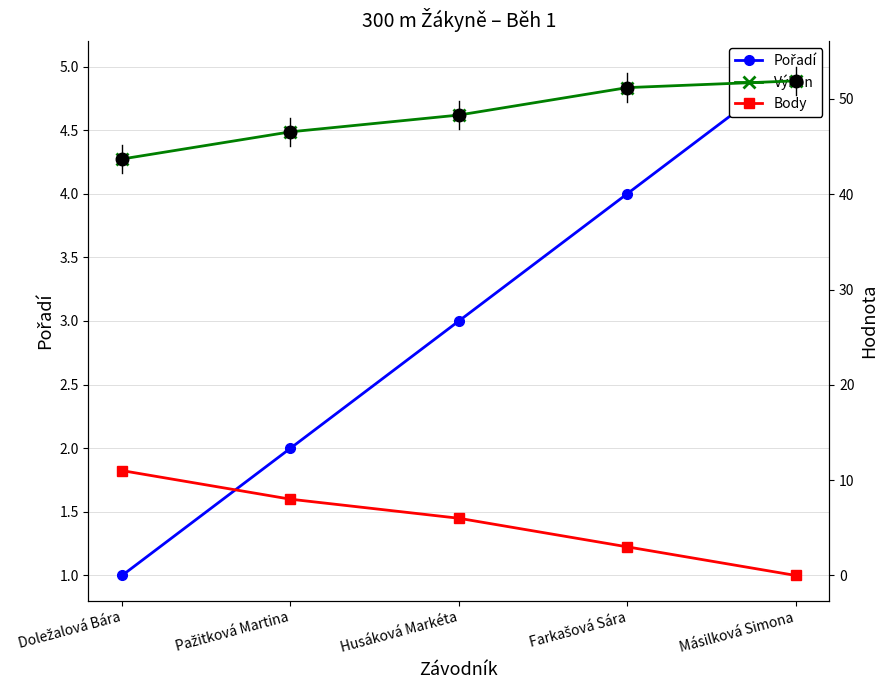

True or false: Výkon and Body cross at least once.

False